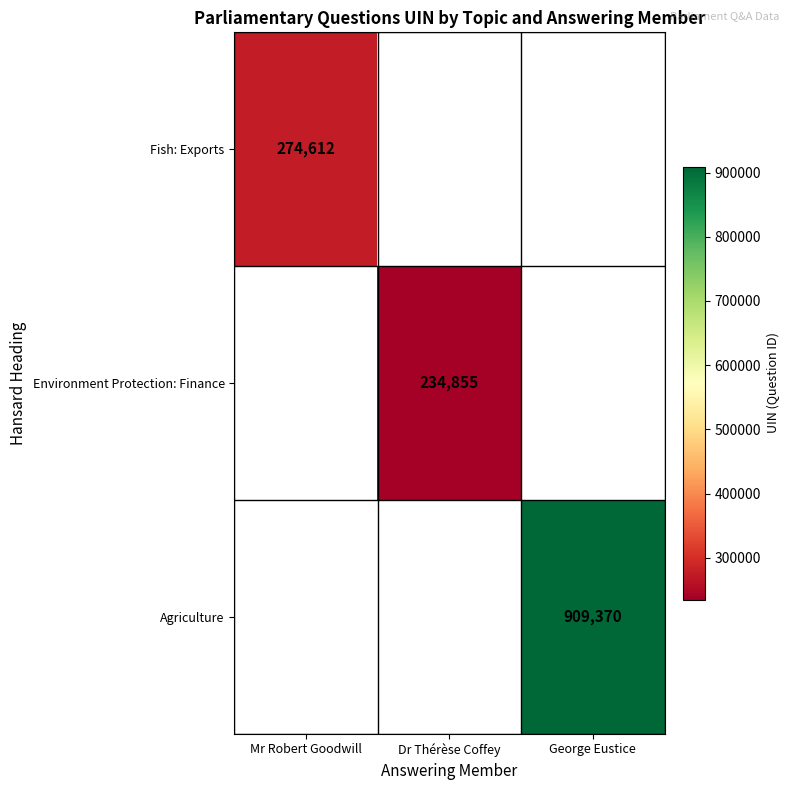

How many series are shown in this chart?

3